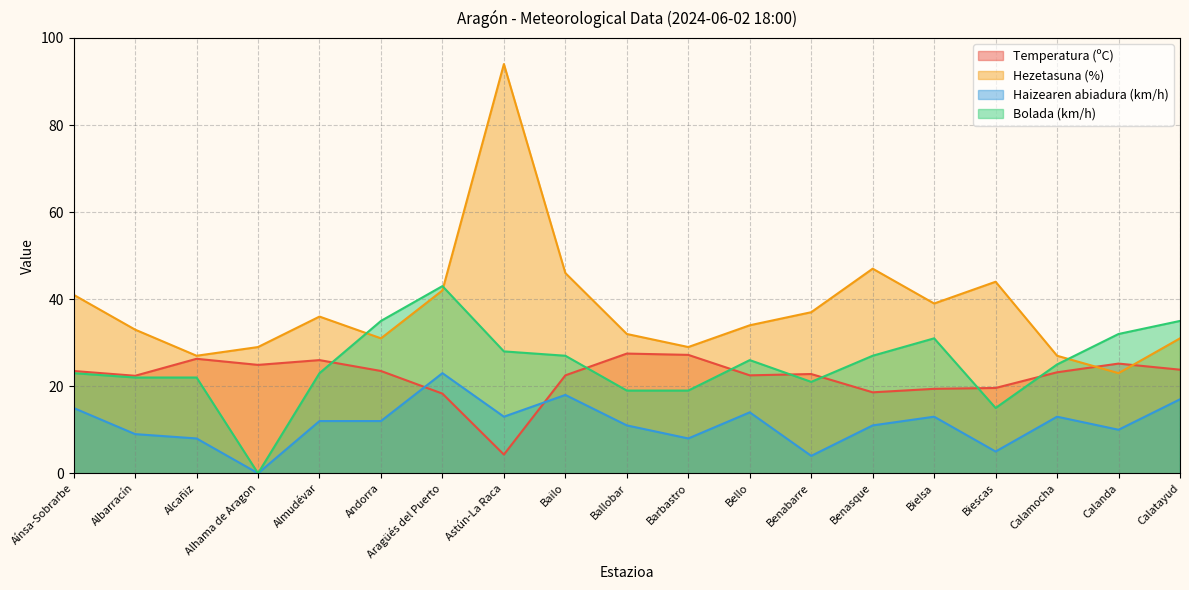

At which category is the sum across all series the highest?

Astún-La Raca